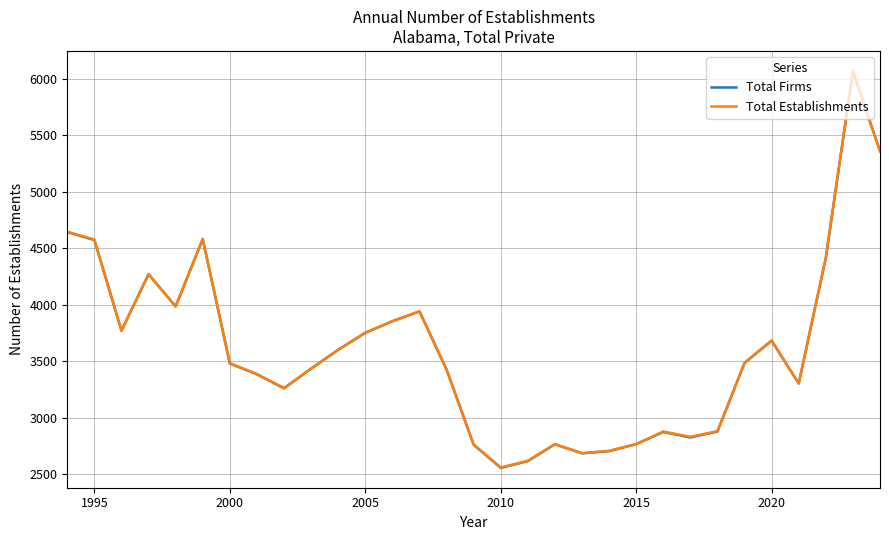

What is the minimum value shown in the chart?

2555